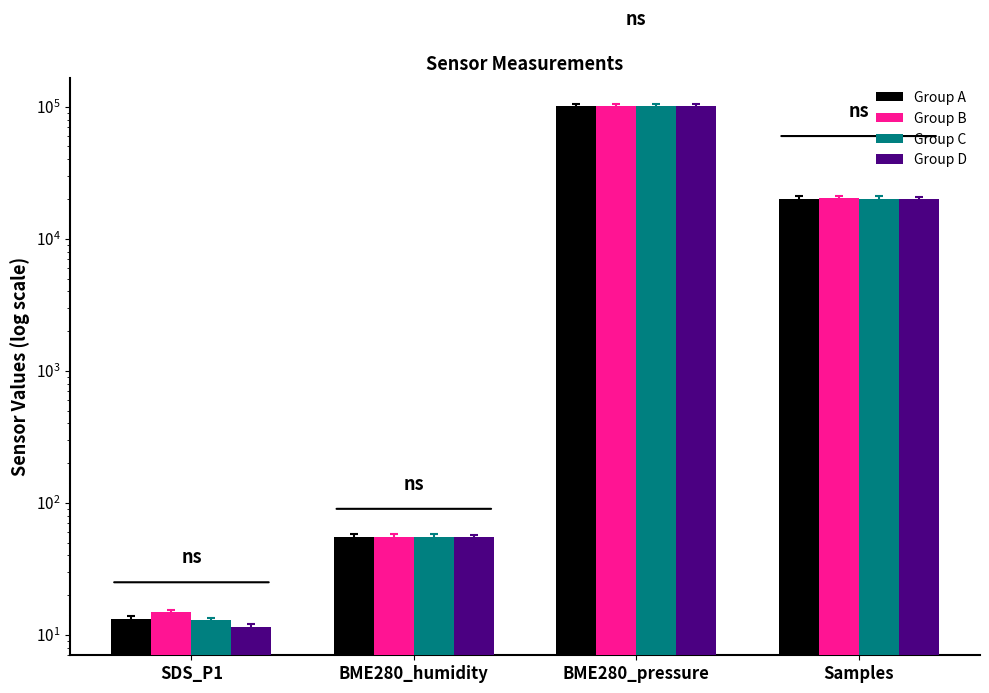

What is the average value of the Group A series?

30225.4